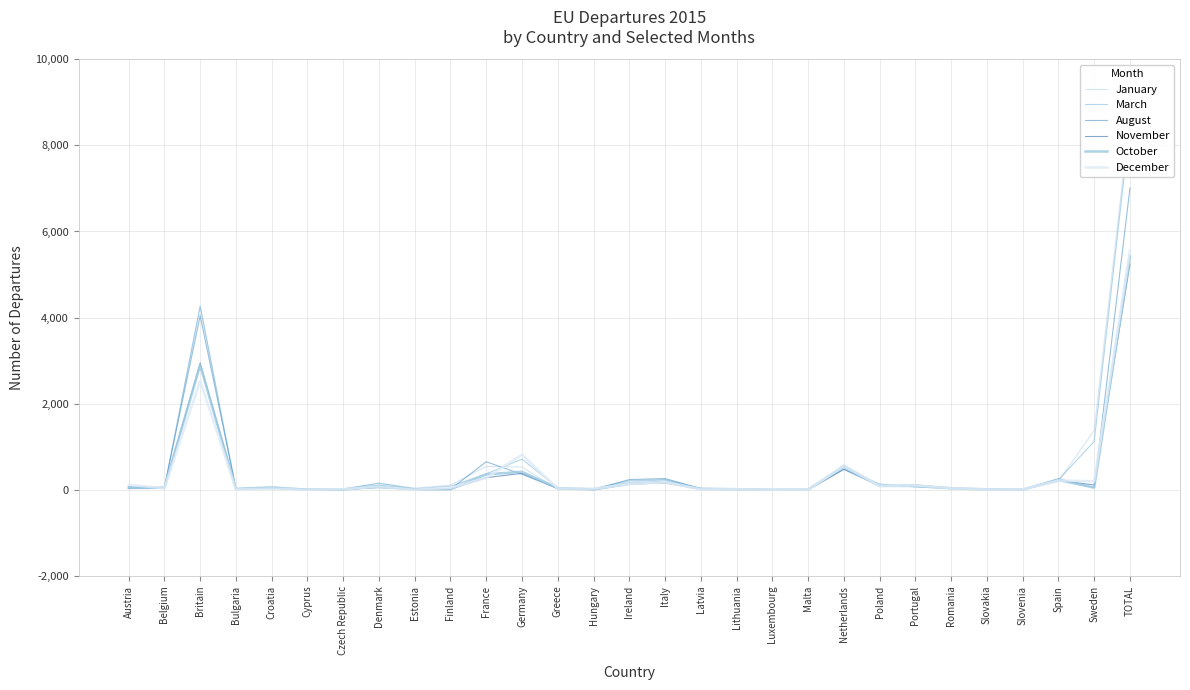

What are all the series names shown in the legend?

January, March, August, November, October, December